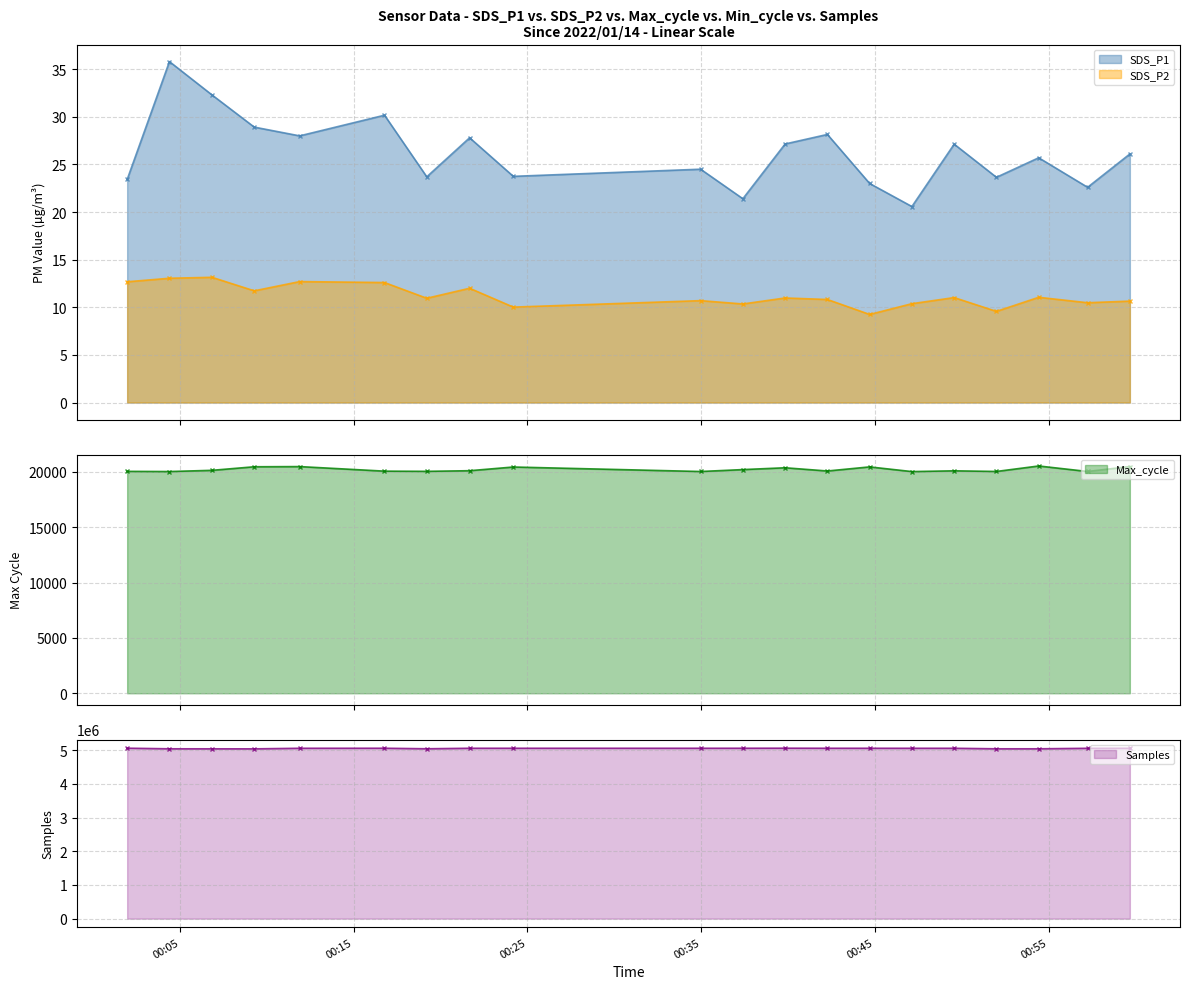

Which label corresponds to the smallest value in the chart?

2022/01/14 00:44:42